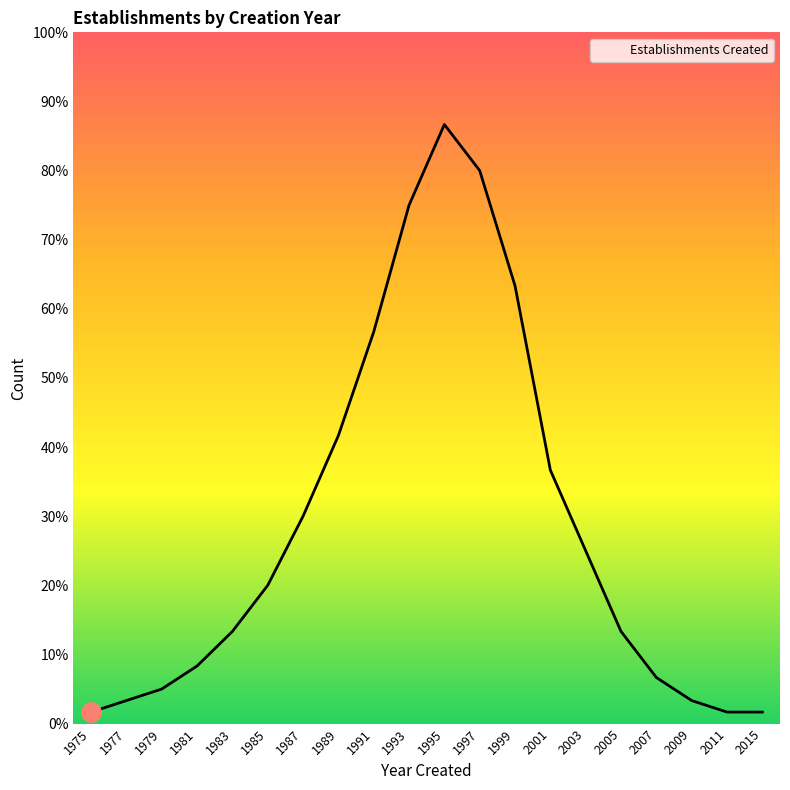

Does the chart display data point markers on the line(s)?

No